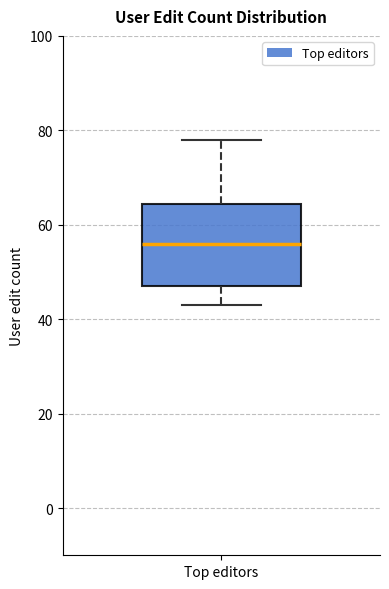

Where does the lower whisker of the box for Top editors end on the y-axis? The values are not printed on the chart, so give them approximately, as read against the axis.

44